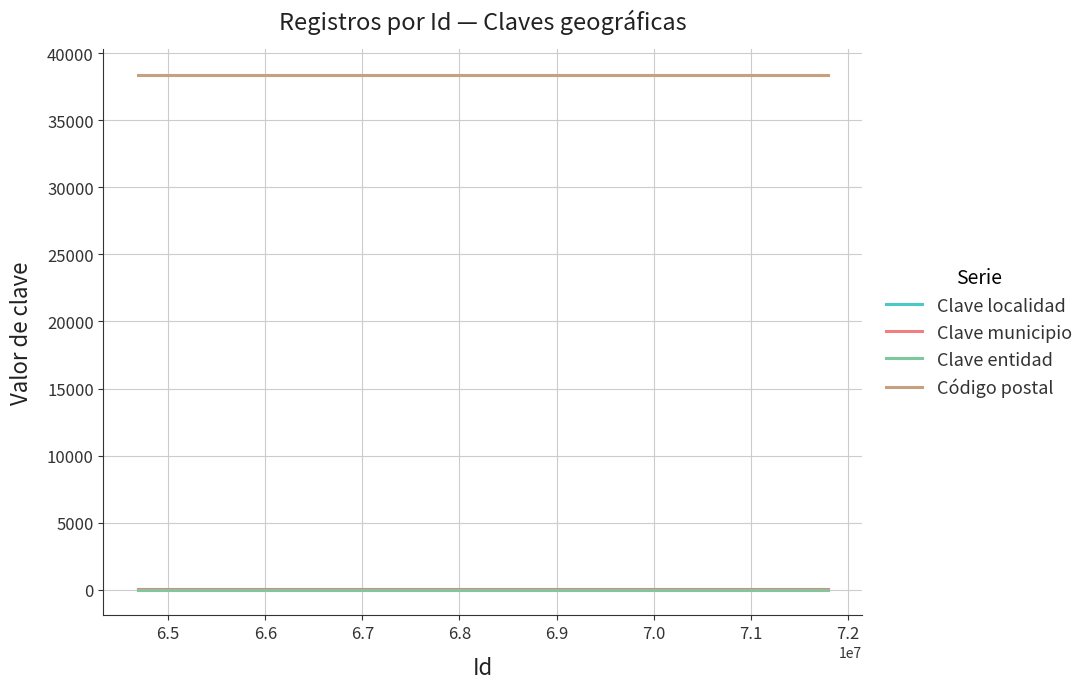

Does the chart have visible grid lines?

Yes